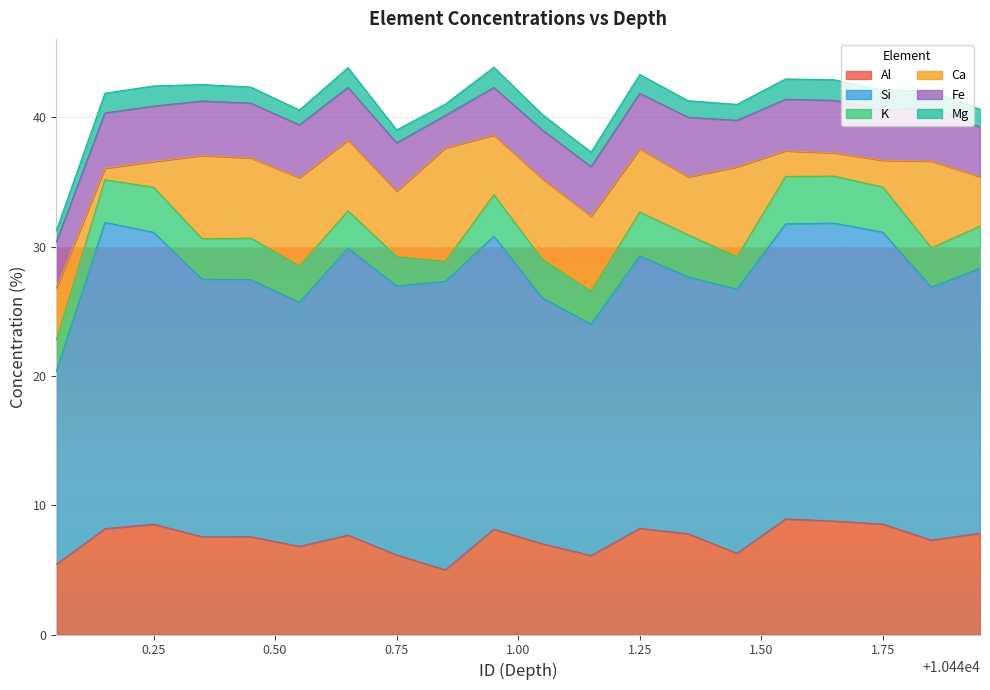

The K series shows 1.7 at 10441.25. True or false?

False